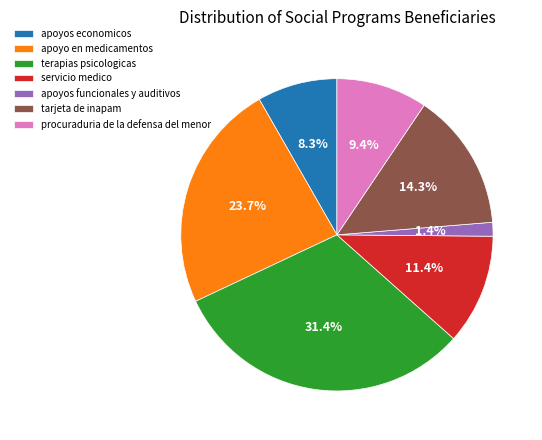

Combined, what portion of the pie is apoyo en medicamentos and servicio medico?

35.1%